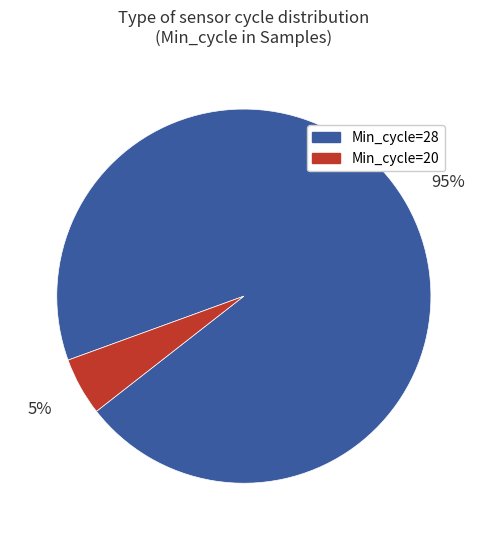

Which has a higher value, Min_cycle=20 or Min_cycle=28?

Min_cycle=28